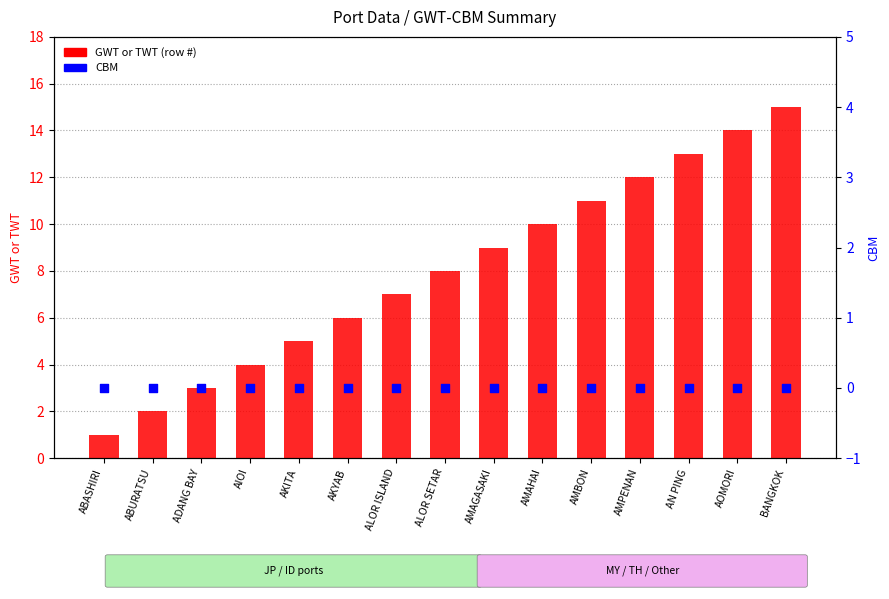

Which series contains the lowest Y value?

CBM